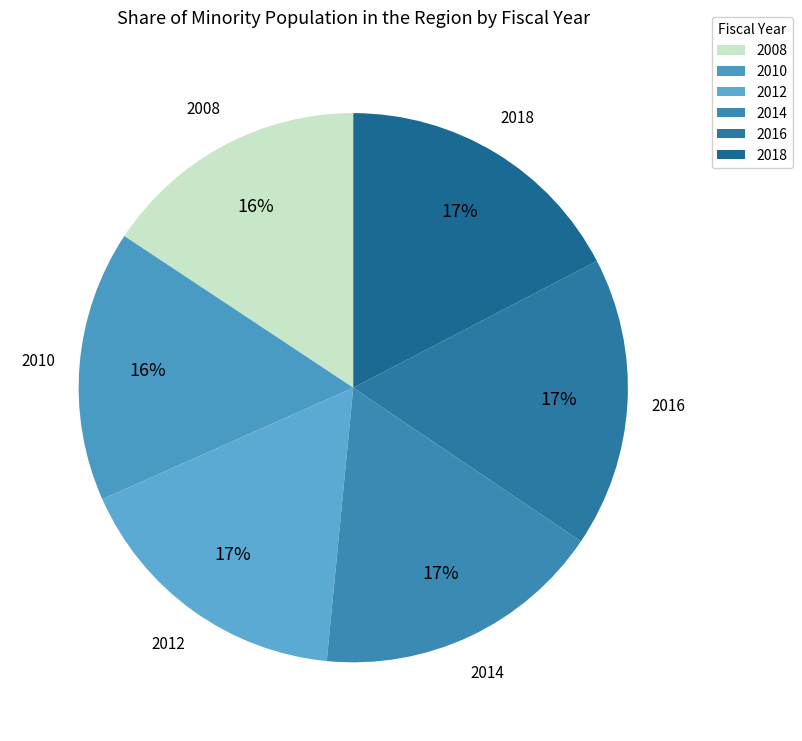

Does 2018 represent more than half of the total?

No